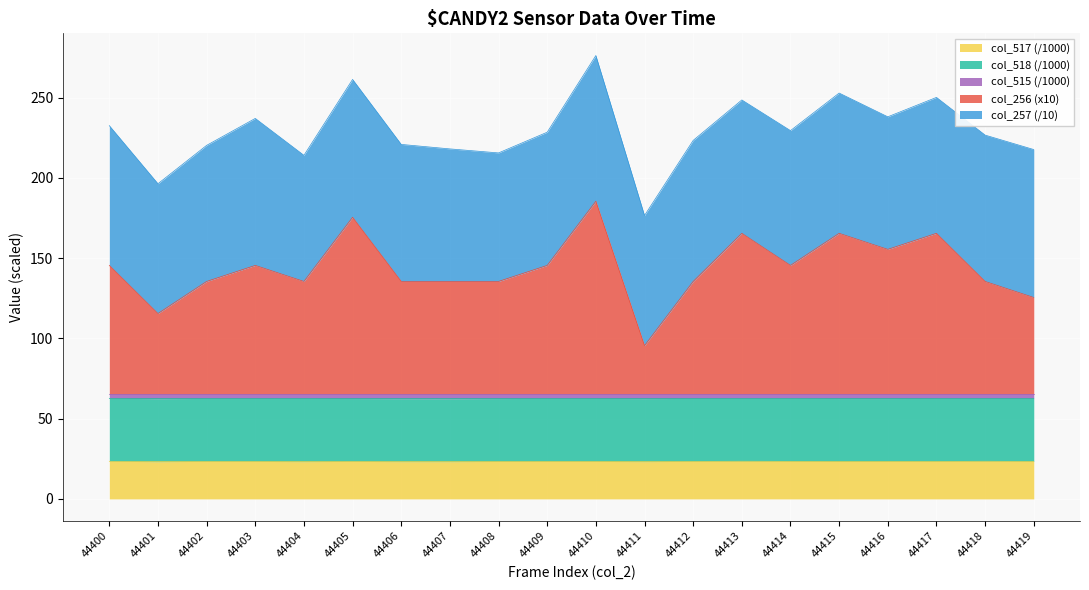

Which series changed the most between 44405 and 44419?

col_256